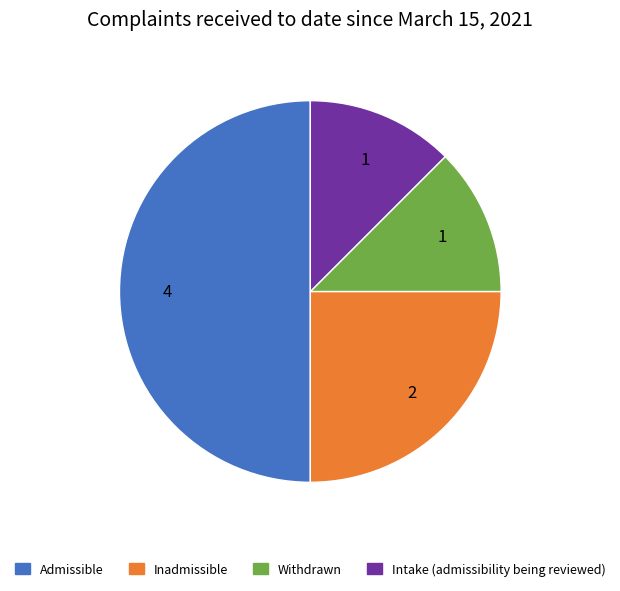

Approximately how many times larger is the value at Admissible compared to Inadmissible?

2.0